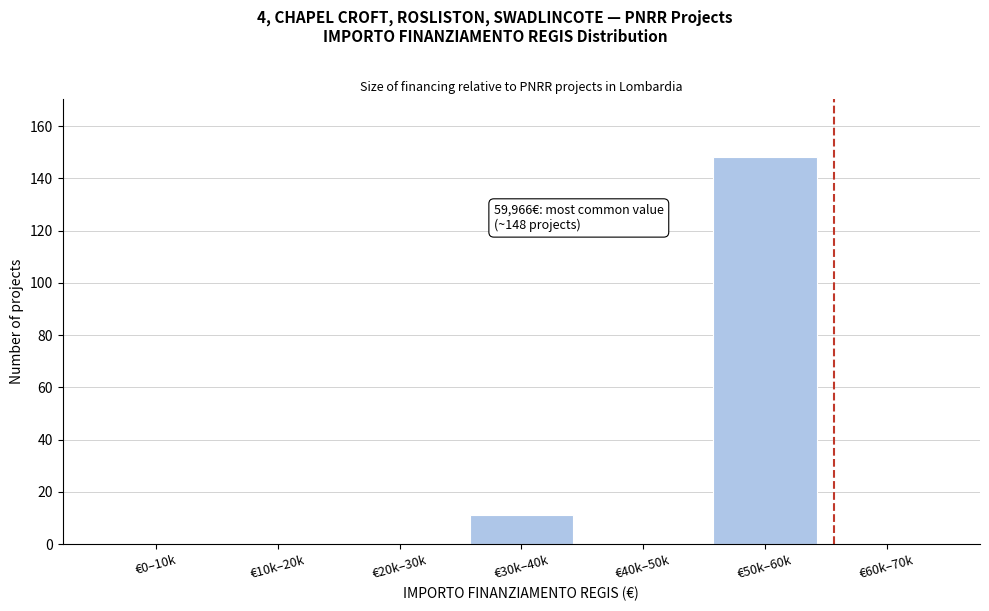

Reading right to left, transcribe all the data shown in this chart.

€60k–70k=0	€50k–60k=148	€40k–50k=0	€30k–40k=11	€20k–30k=0	€10k–20k=0	€0–10k=0